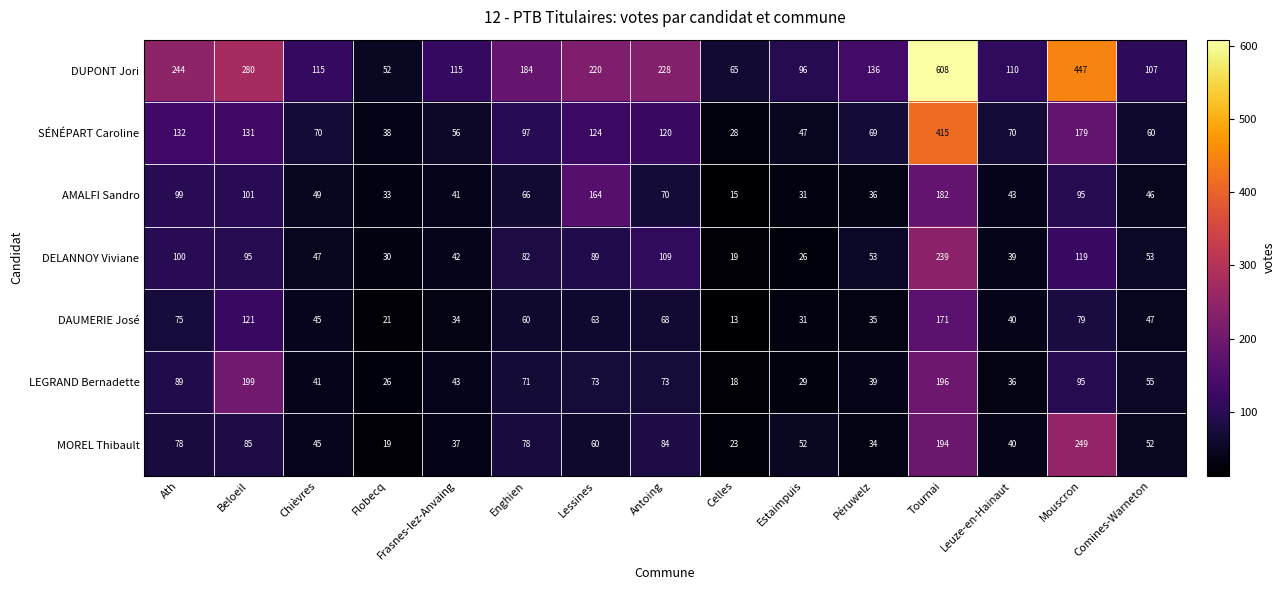

What is the maximum value shown in the chart?

608